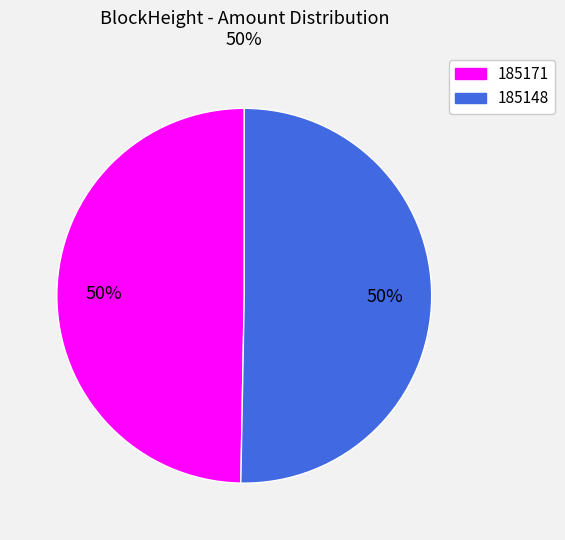

To the nearest percent, what is the combined percentage of 185171 and 185148?

100%